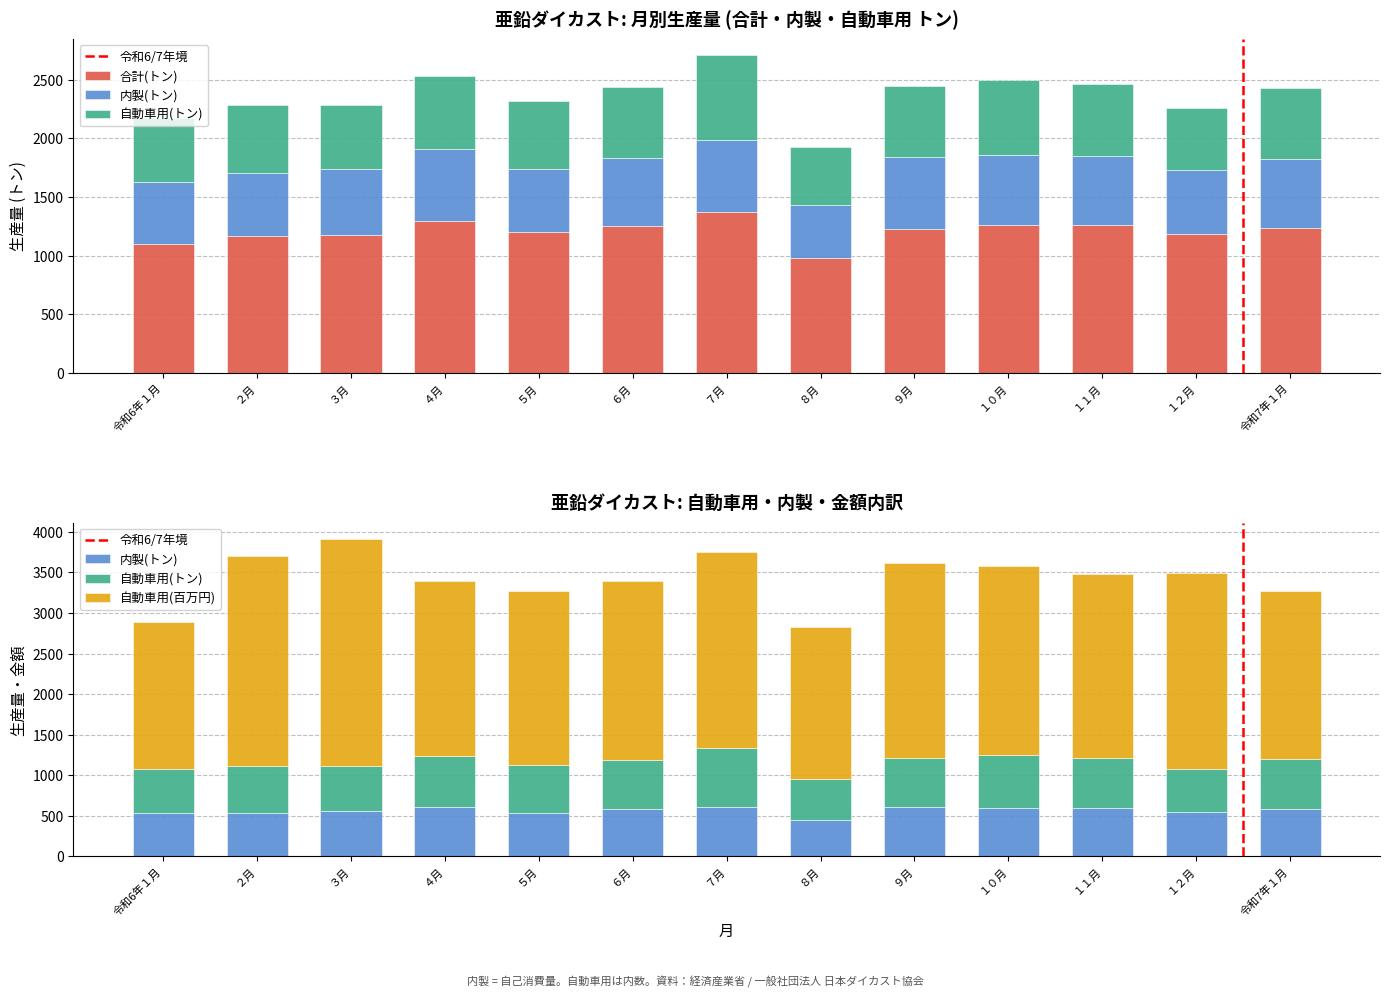

At ４月, list the series in order from largest to smallest.

自動車用(百万円), 合計(トン), 自動車用(トン), 内製(トン)